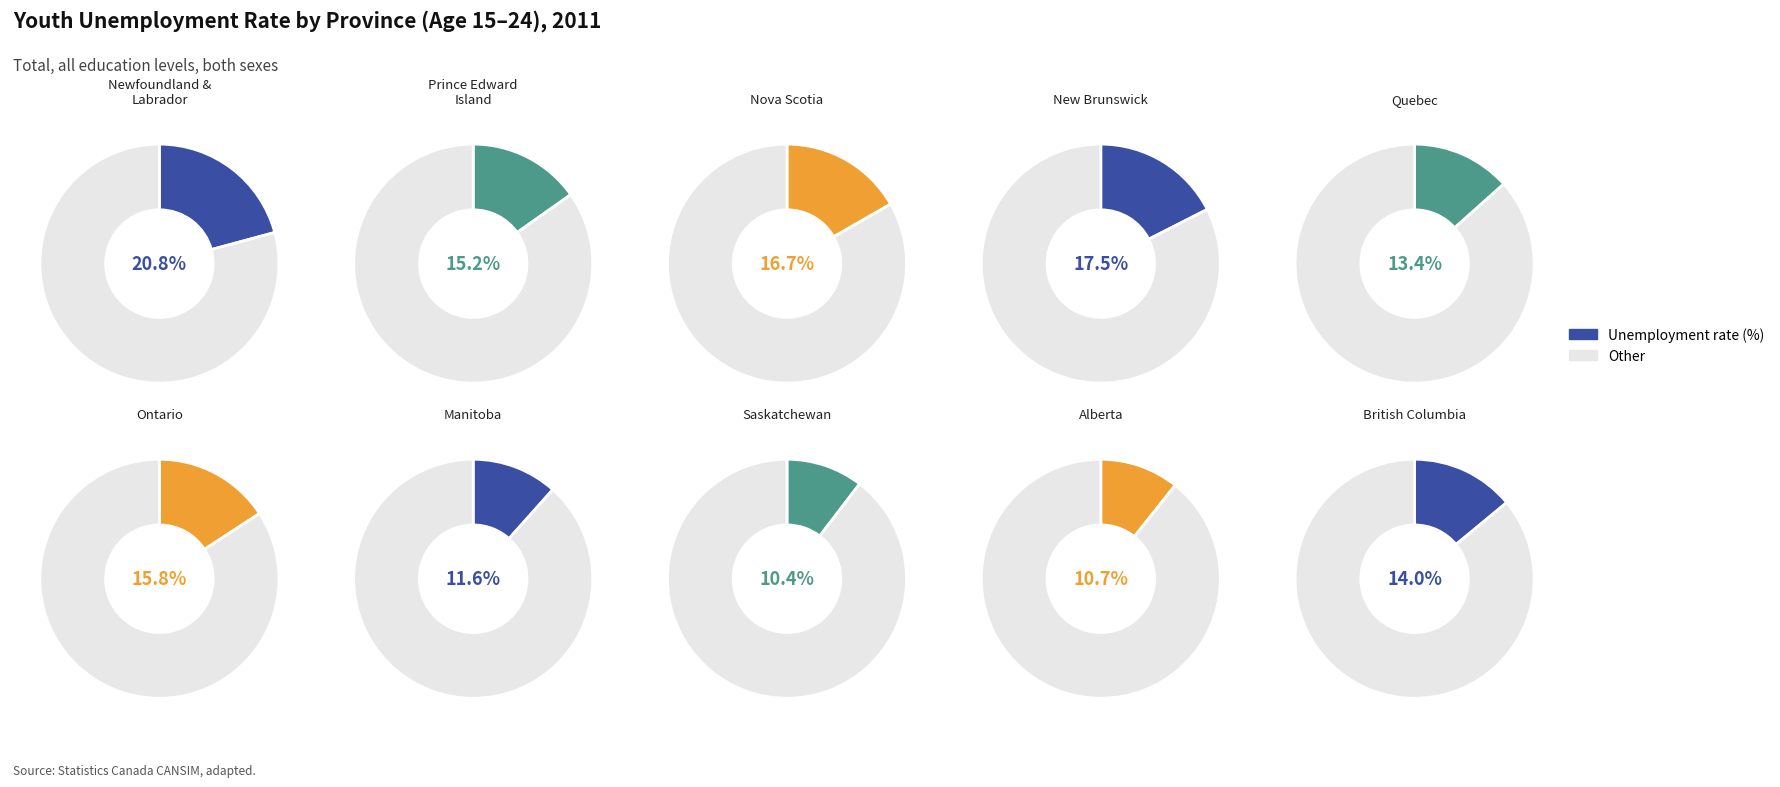

Which has a higher value, Alberta or Saskatchewan?

Alberta